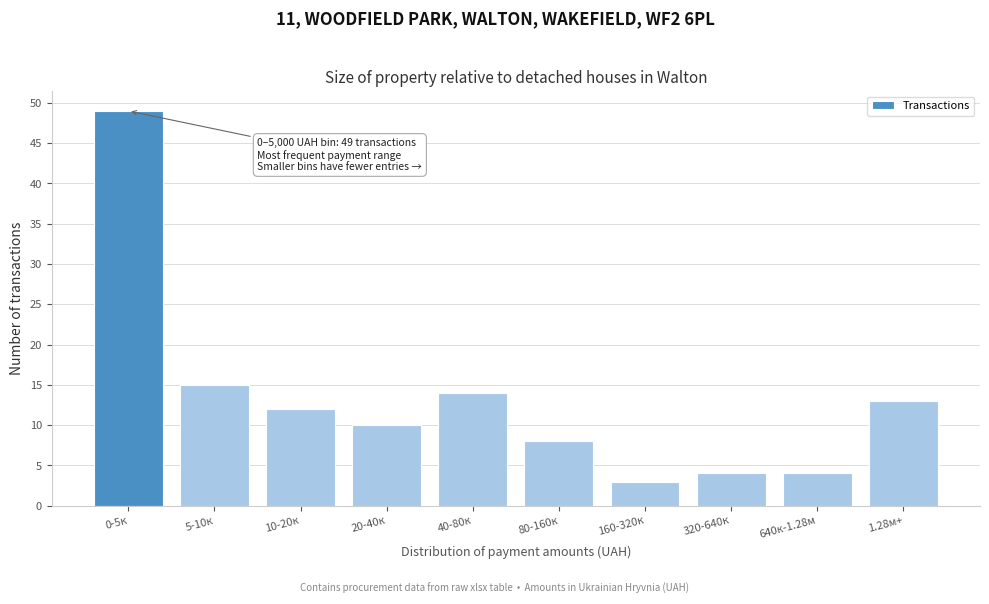

Reading right to left, extract all data points from this chart.

1.28м+=13	640к-1.28м=4	320-640к=4	160-320к=3	80-160к=8	40-80к=14	20-40к=10	10-20к=12	5-10к=15	0-5к=49